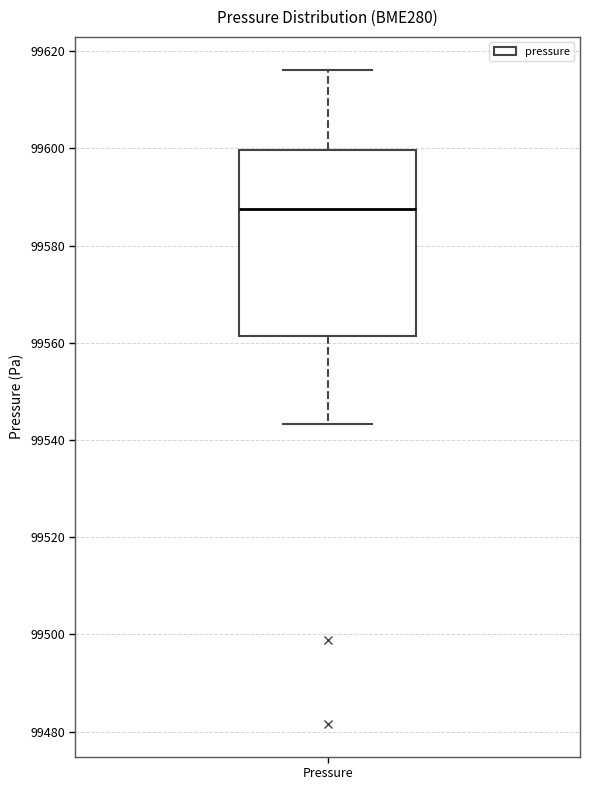

Where is the lower edge of the box for Pressure on the y-axis? The values are not printed on the chart, so give them approximately, as read against the axis.

99562